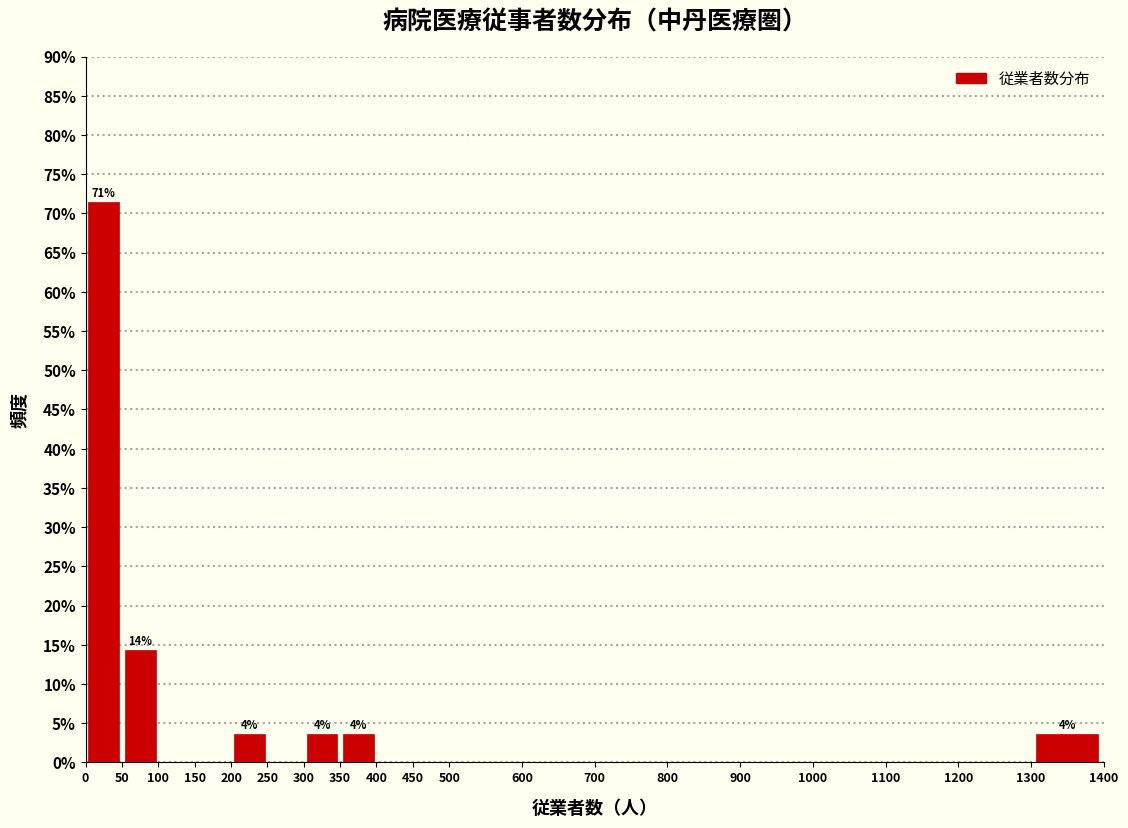

Which range on the x-axis has the tallest bar?

0 to 50